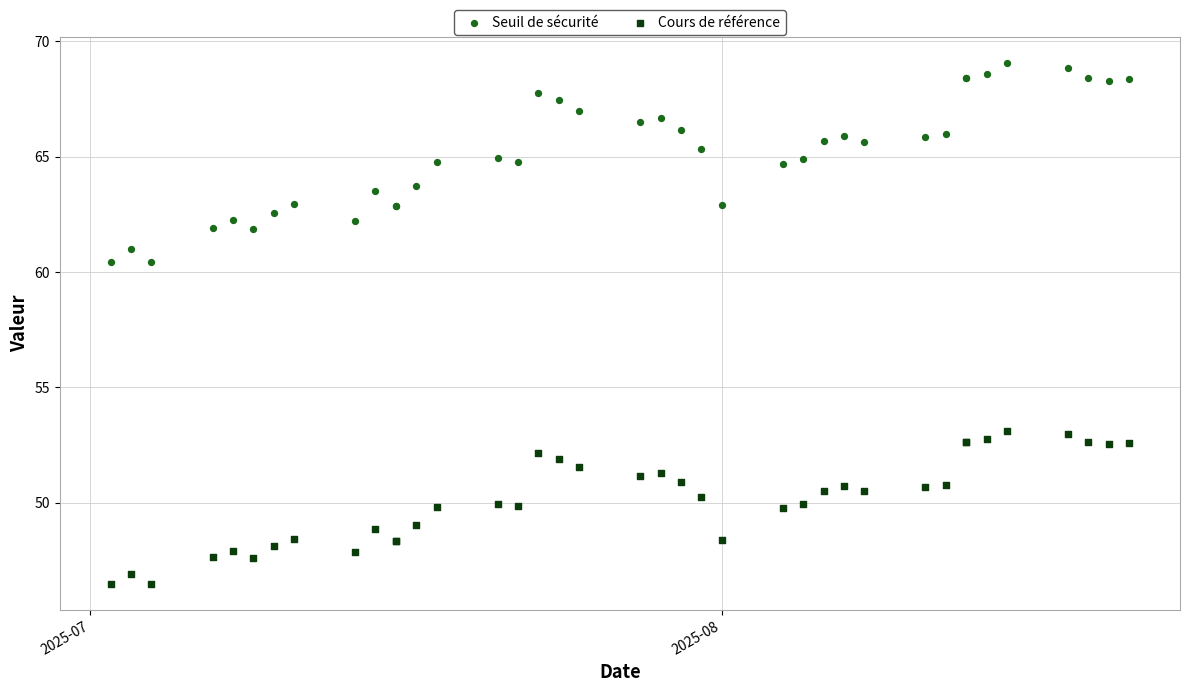

Which series reaches the maximum Y coordinate?

Seuil de sécurité